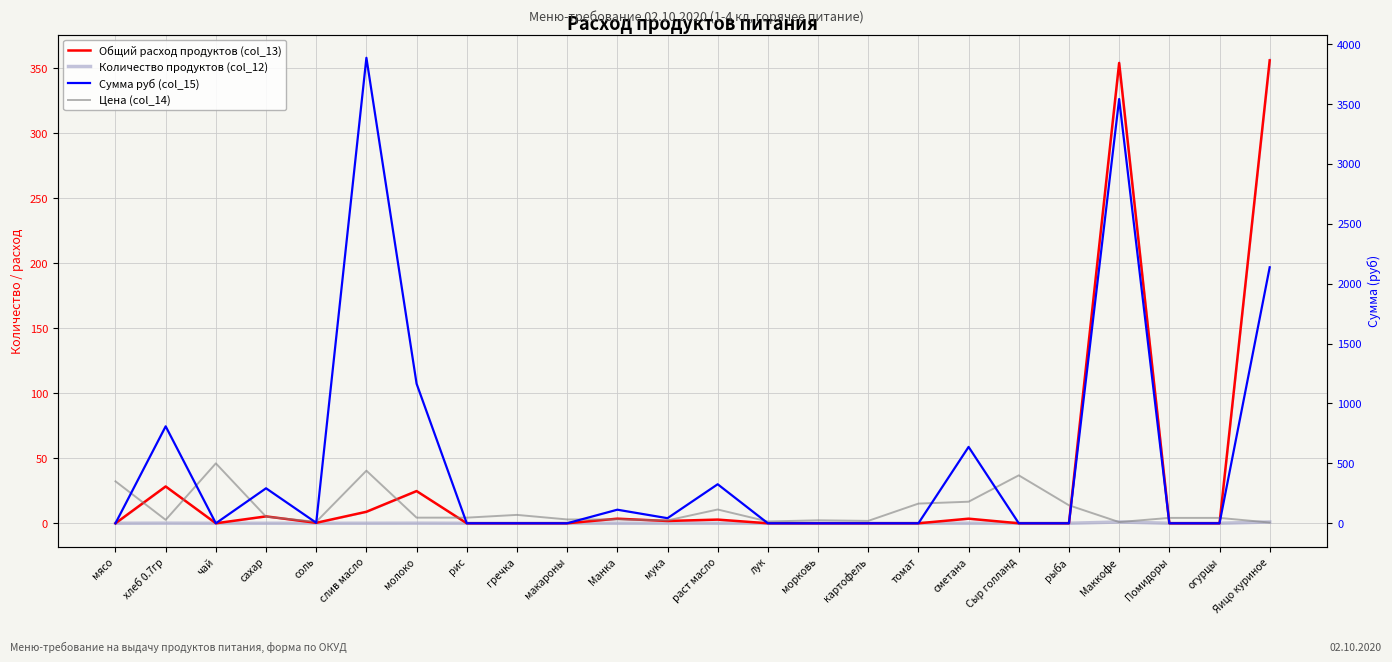

True or false: Цена (col_14) has a value of 72.8 at рис.

False